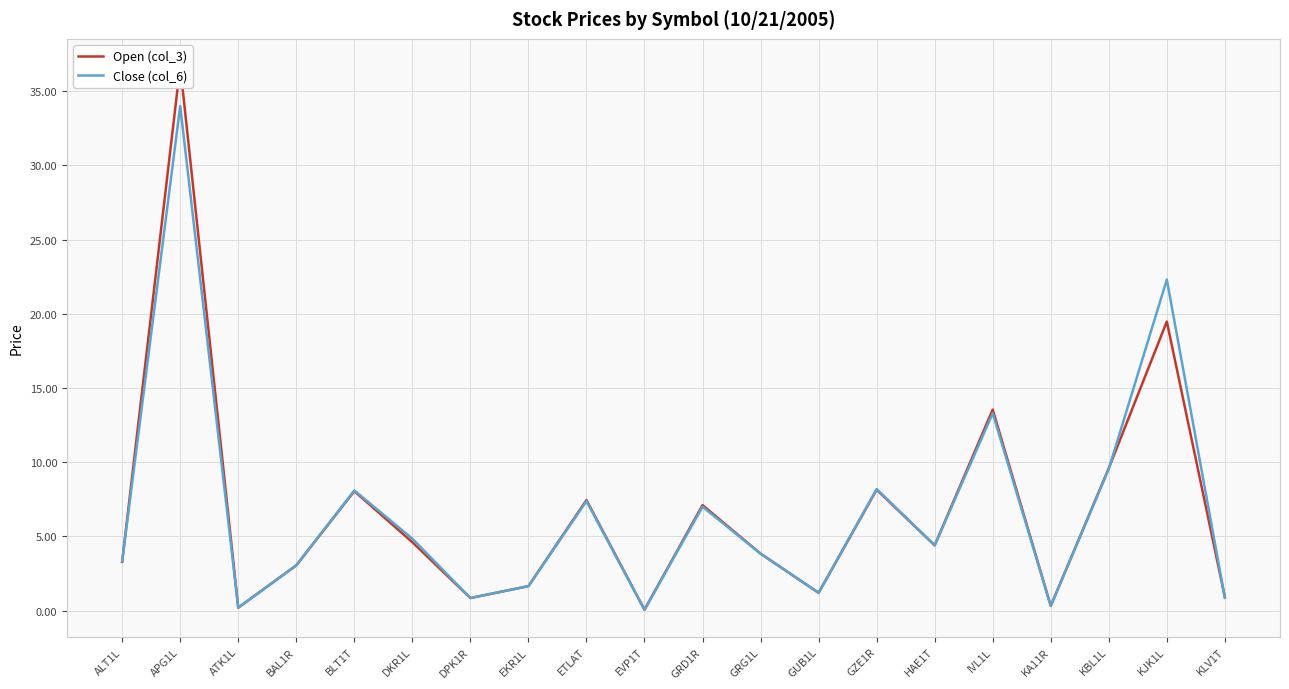

What is the label of the 15th point from the left?

HAE1T